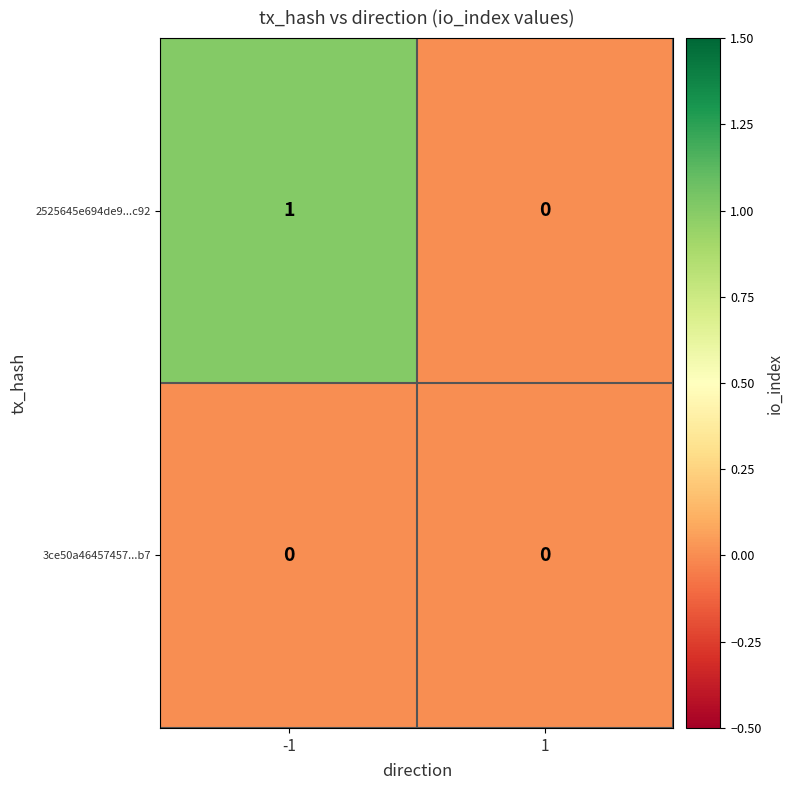

Which series has the widest spread of values?

2525645e694de9...c92